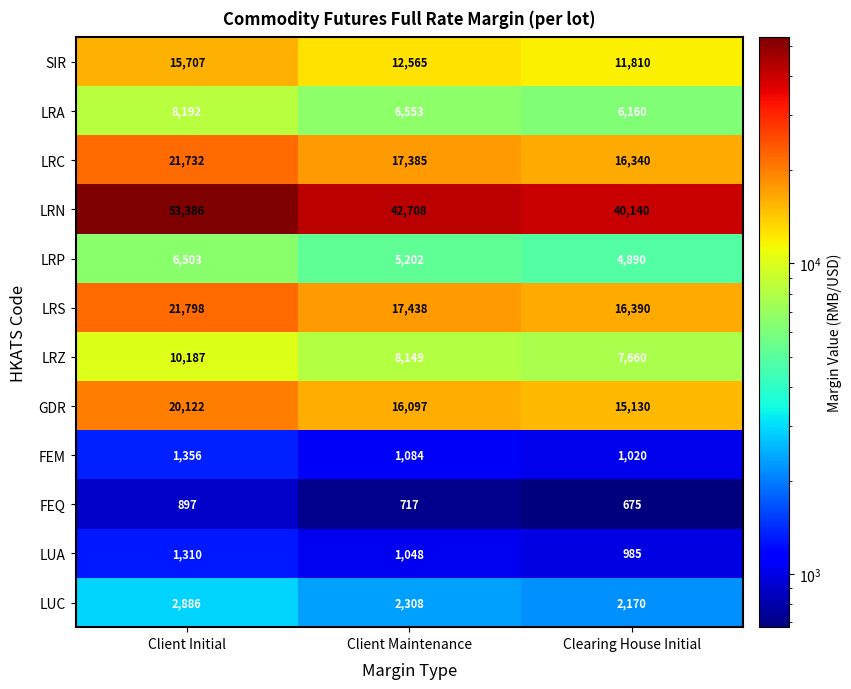

What is the minimum value for LRZ?

7660